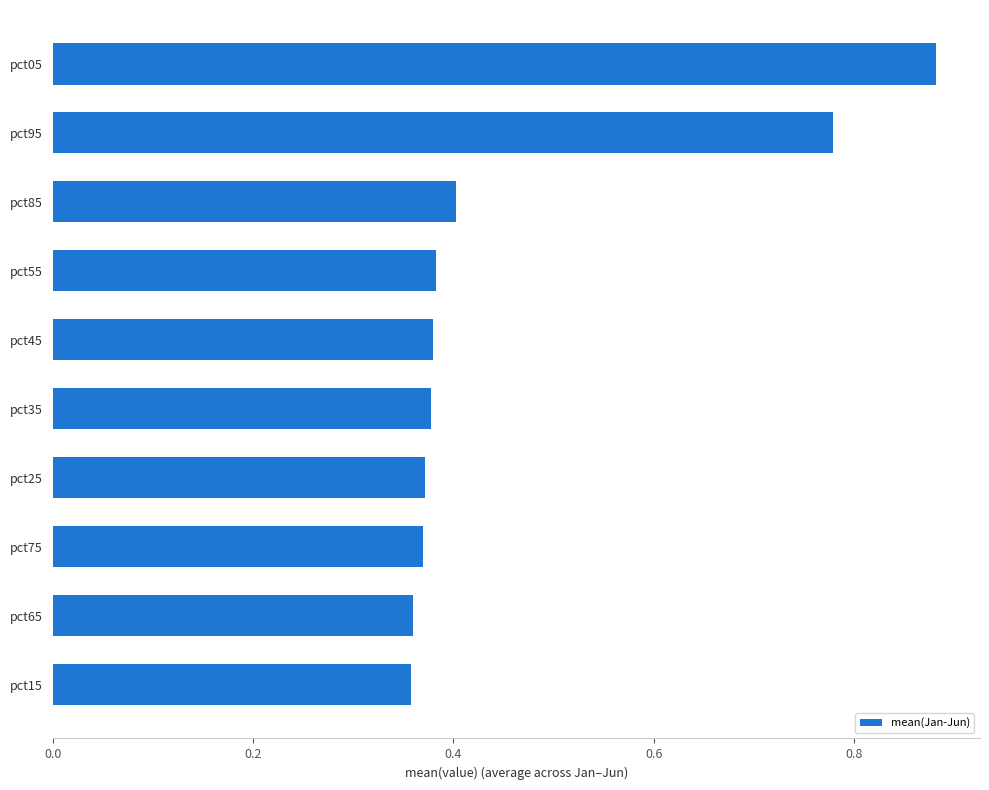

True or false: the data shows 0.4 at pct95.

False